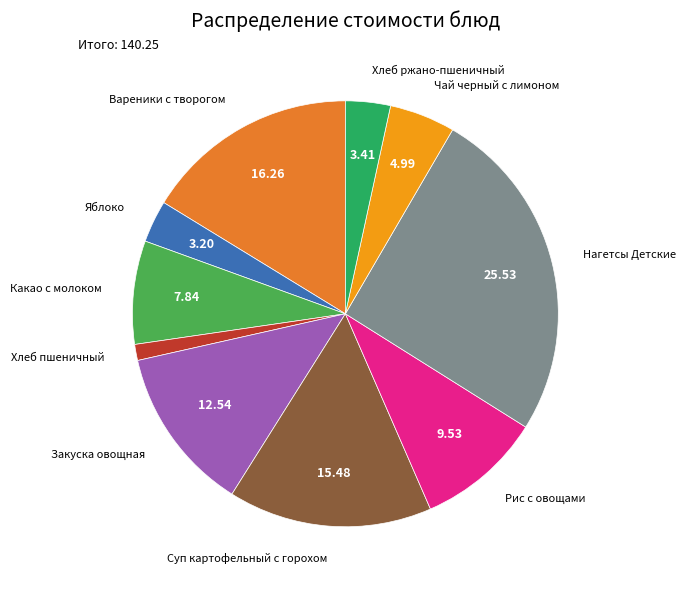

Is there a majority slice in this chart?

No